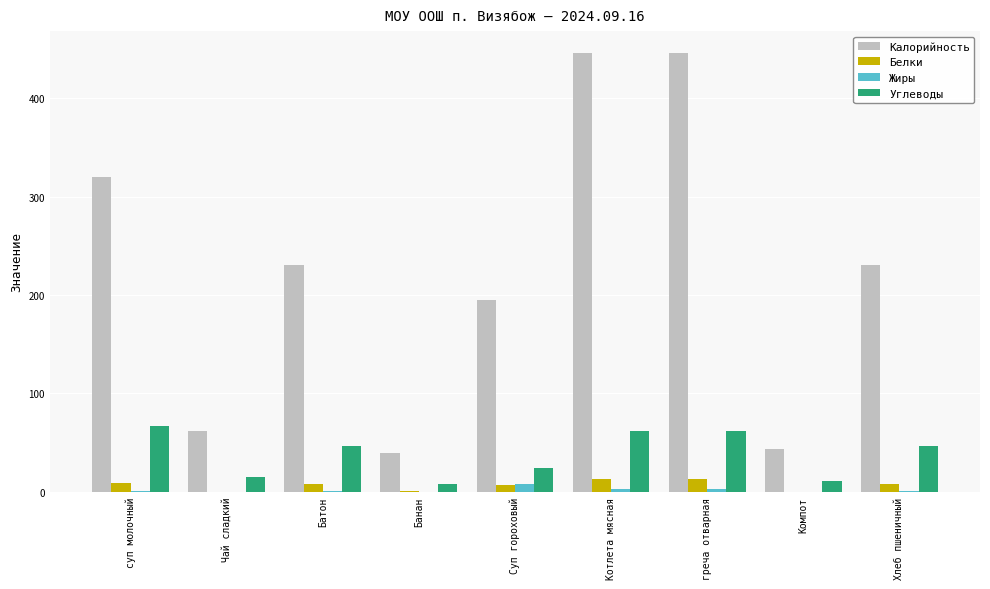

What is the maximum value shown in the chart?

446.0